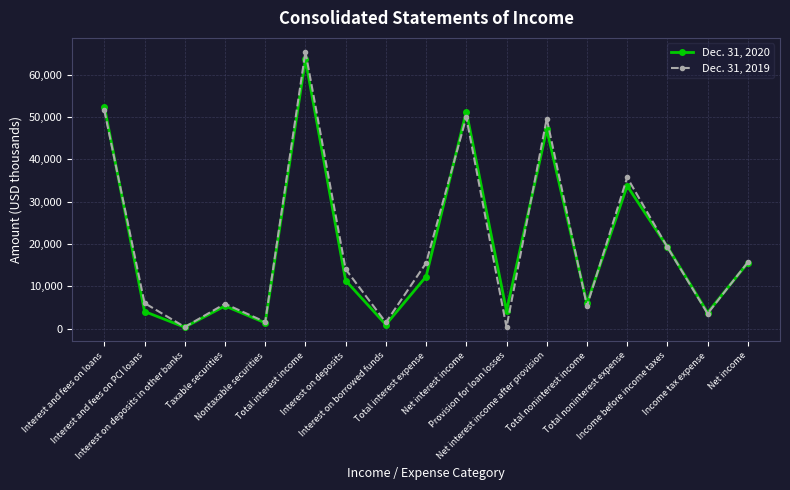

In Dec. 31, 2019, how many points are higher than both neighbors (excluding endpoints)?

5